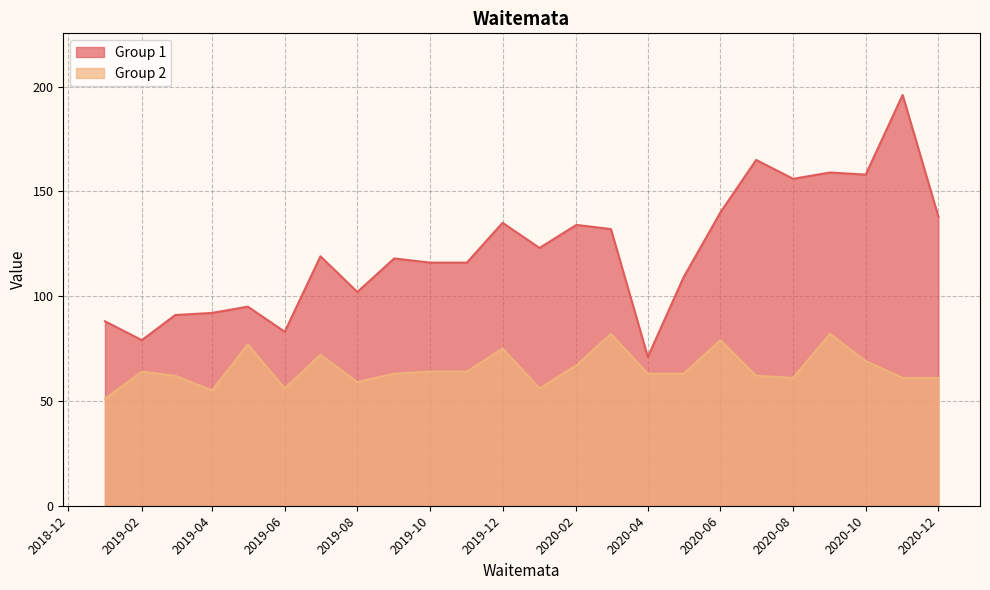

Where is the first local minimum for Group 2?

2019-04